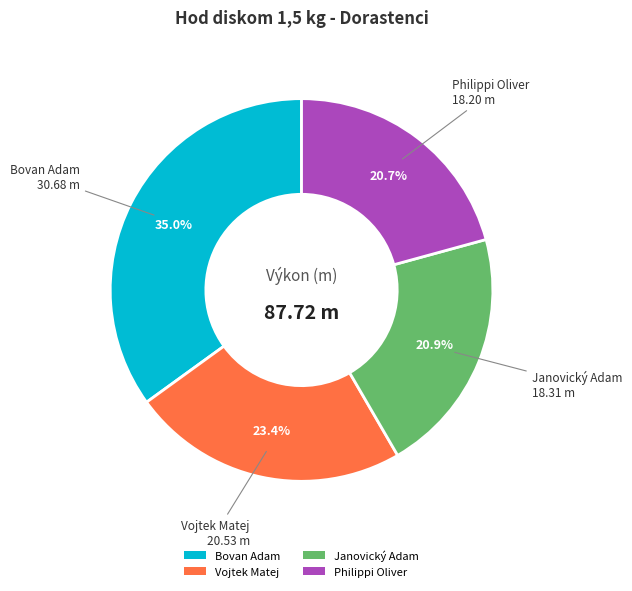

How many segments does this pie chart have?

4